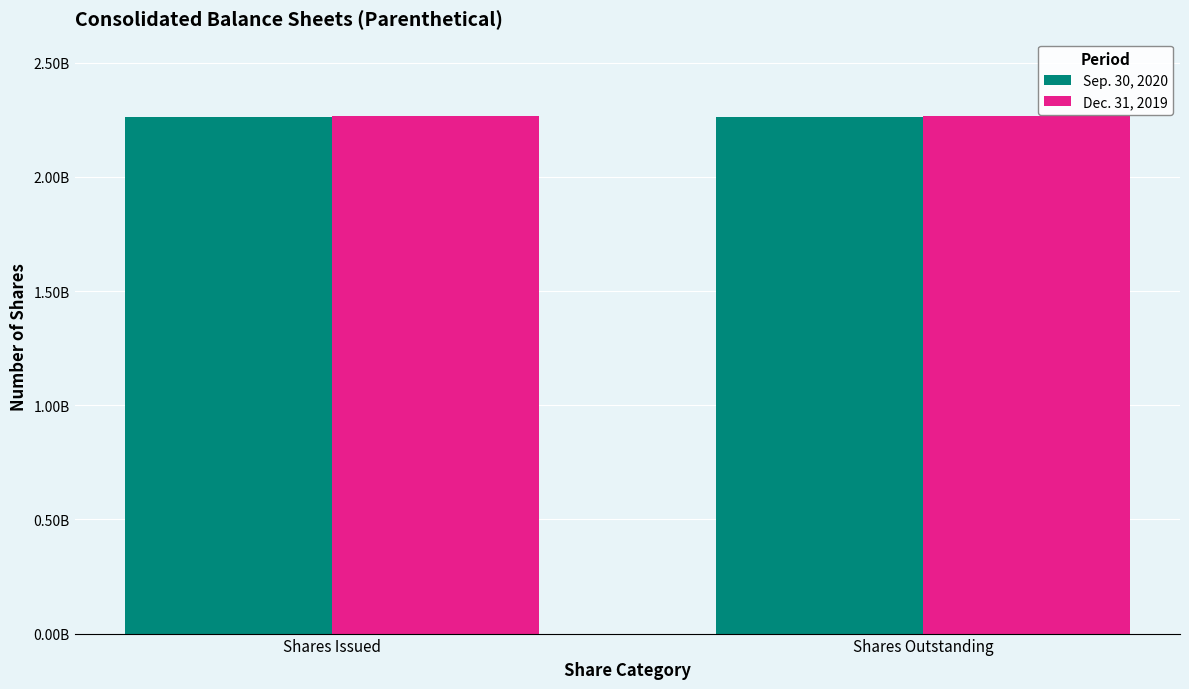

What is the average value of the Dec. 31, 2019 series?

2264936054